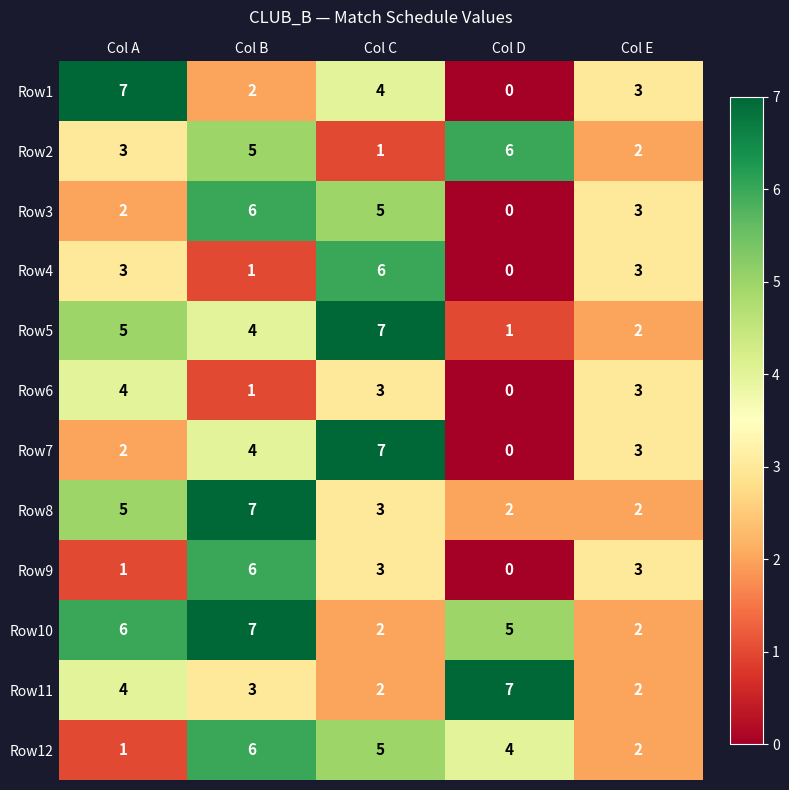

The Row5 series shows 4 at Col B. True or false?

True